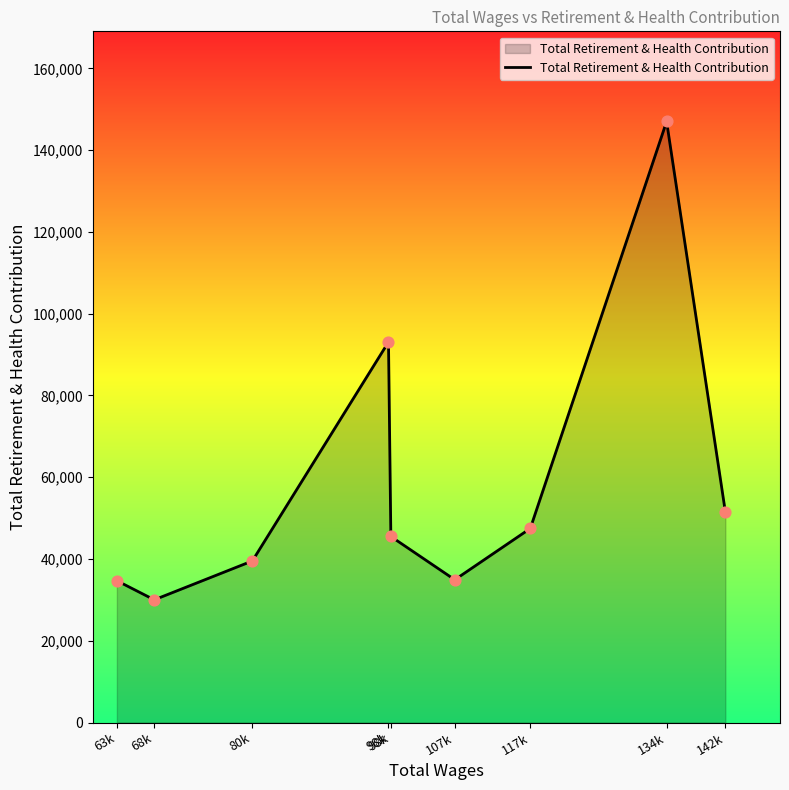

Between 117k and 63k, which is larger?

117k